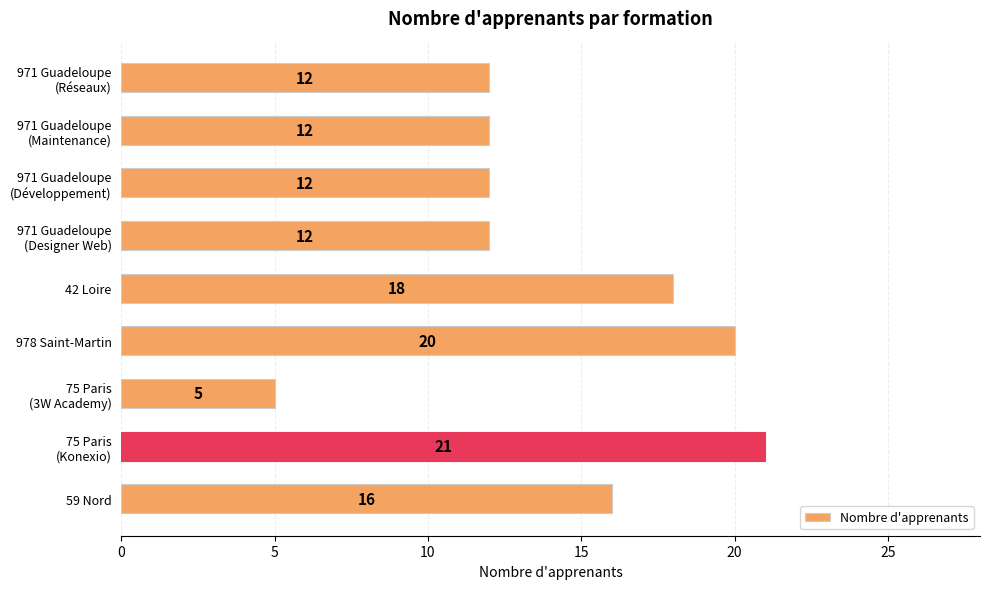

How many values are between 12 and 18?

6